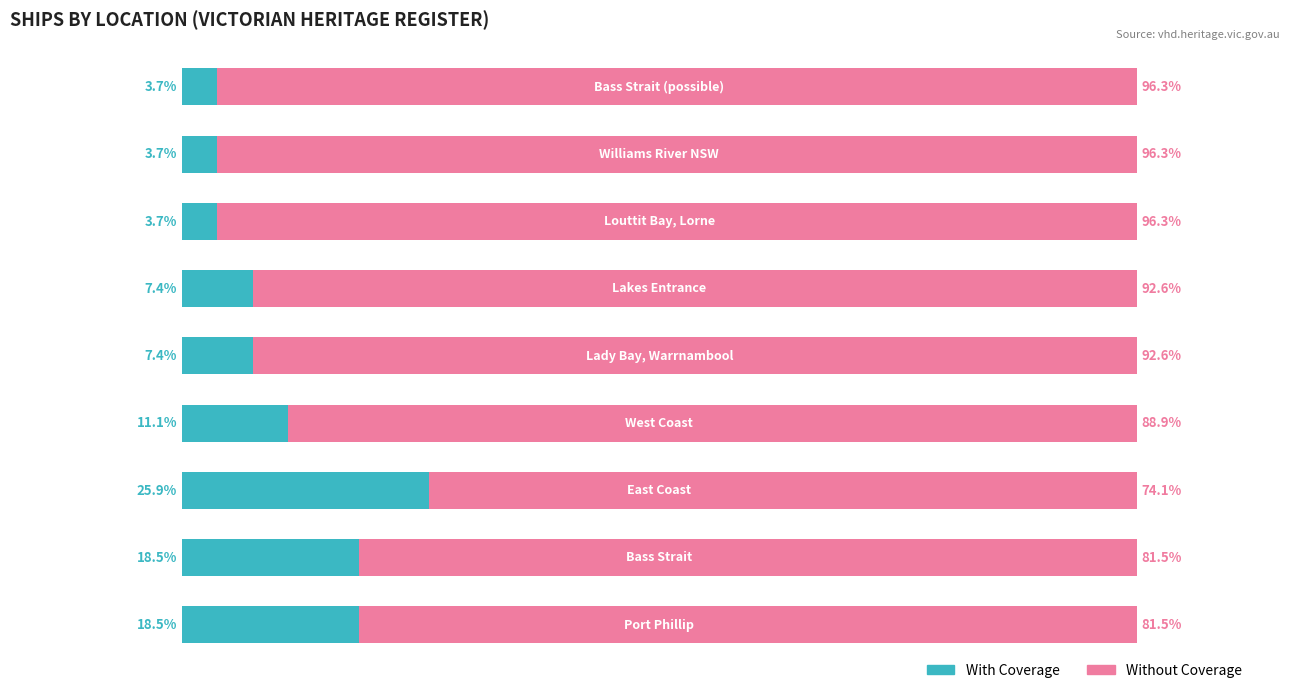

What are all the series names shown in the legend?

With Coverage, Without Coverage